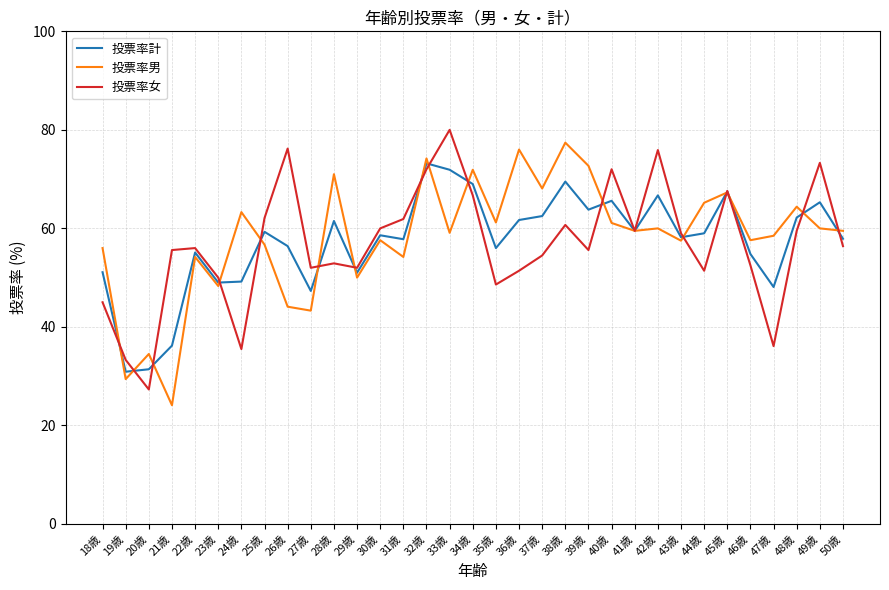

At which category is the sum across all series the highest?

32歳